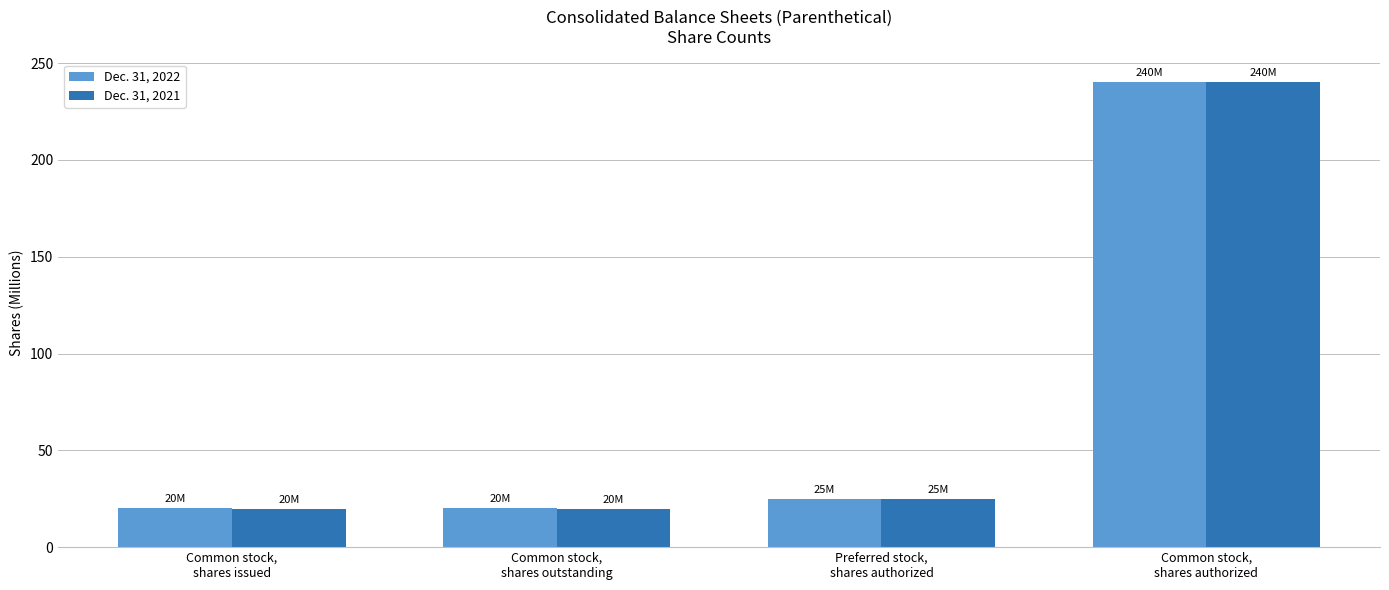

Reading left to right, what are all the values shown in this chart?

Dec. 31, 2022: 20.2	20.2	25.0	240.0
Dec. 31, 2021: 19.8	19.8	25.0	240.0